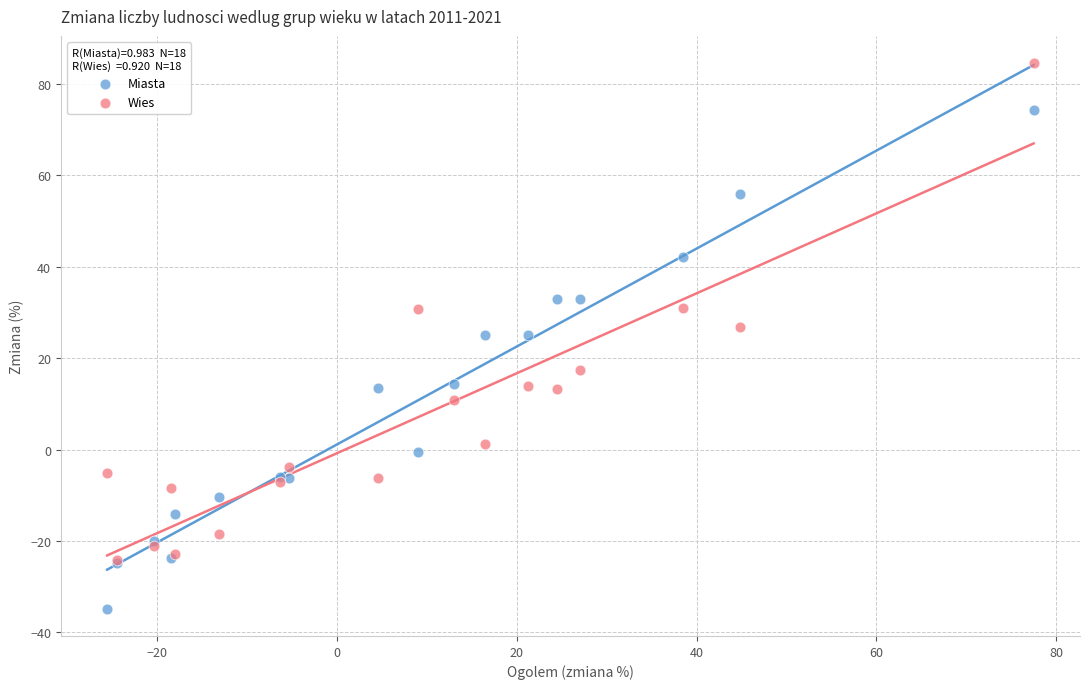

What are all the series names shown in the legend?

Miasta, Wies